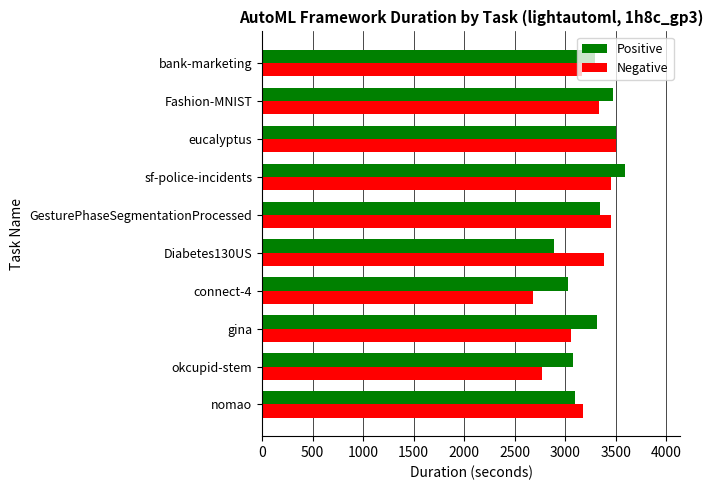

What value does the Positive series have at GesturePhaseSegmentationProcessed?

3341.2